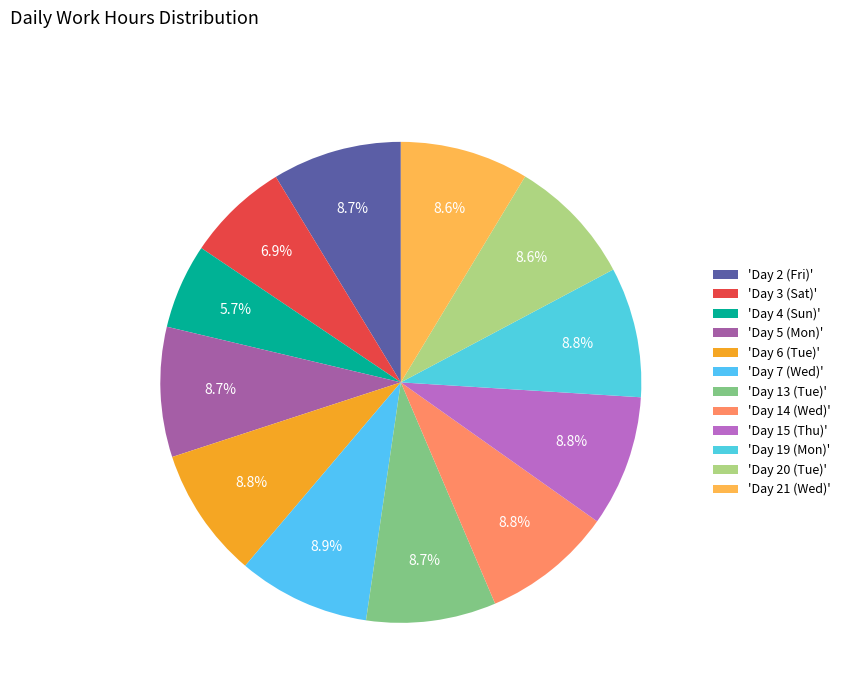

Which category has the smallest portion of the pie?

Day 4 (Sun)